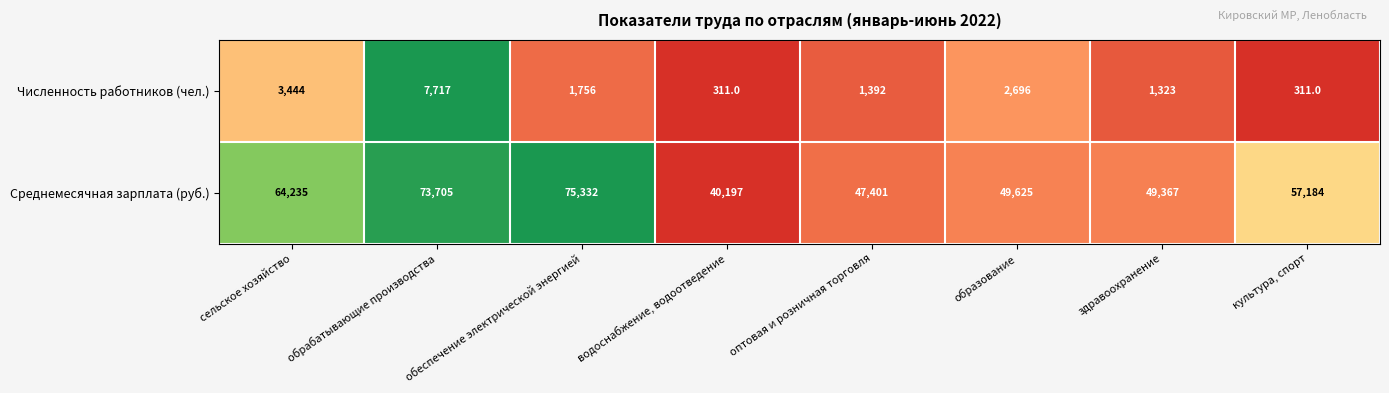

Which category has the highest value in the Среднемесячная зарплата (руб.) series?

обеспечение электрической энергией